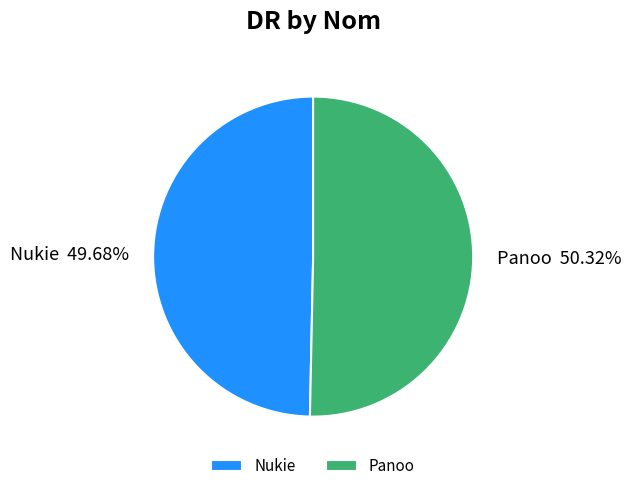

To the nearest percent, what portion does Nukie represent?

50%